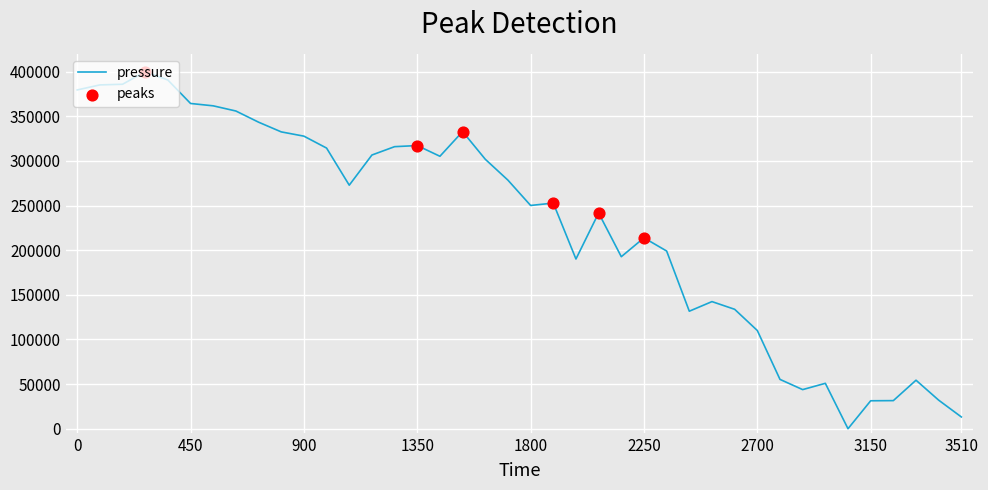

What is the greatest value displayed?

400000.0